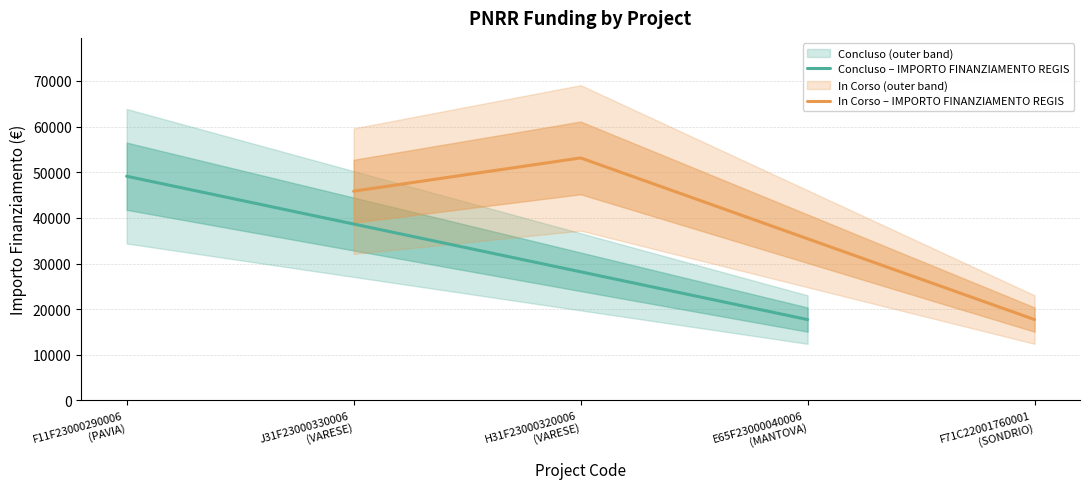

What is the greatest value displayed?

53136